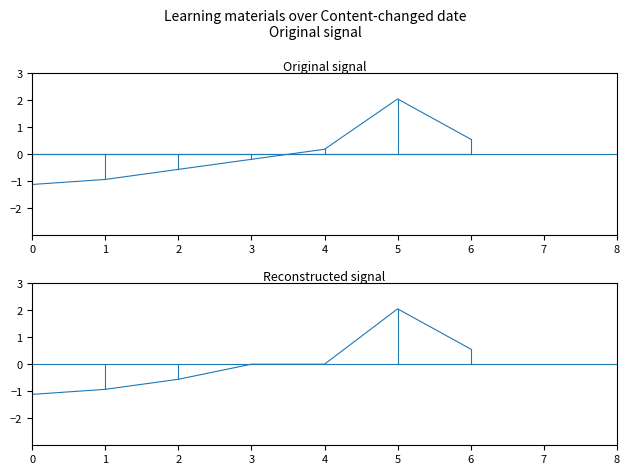

Where is the first local maximum for Identifier (reconstructed)?

5